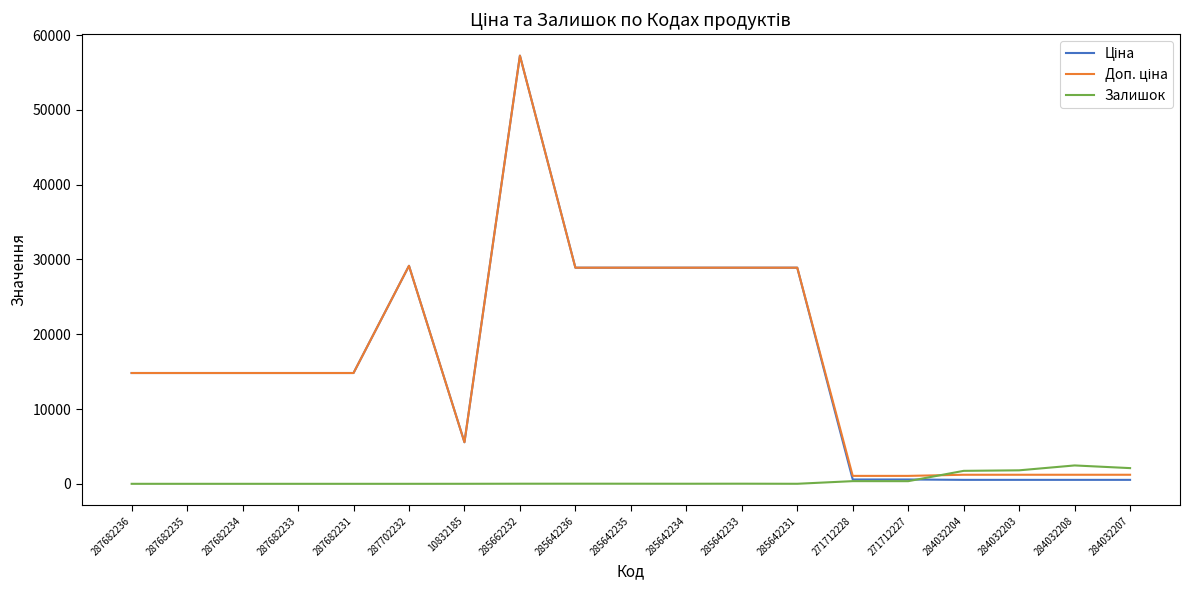

What is the spread (max minus min) of values at 287682236?

14817.6